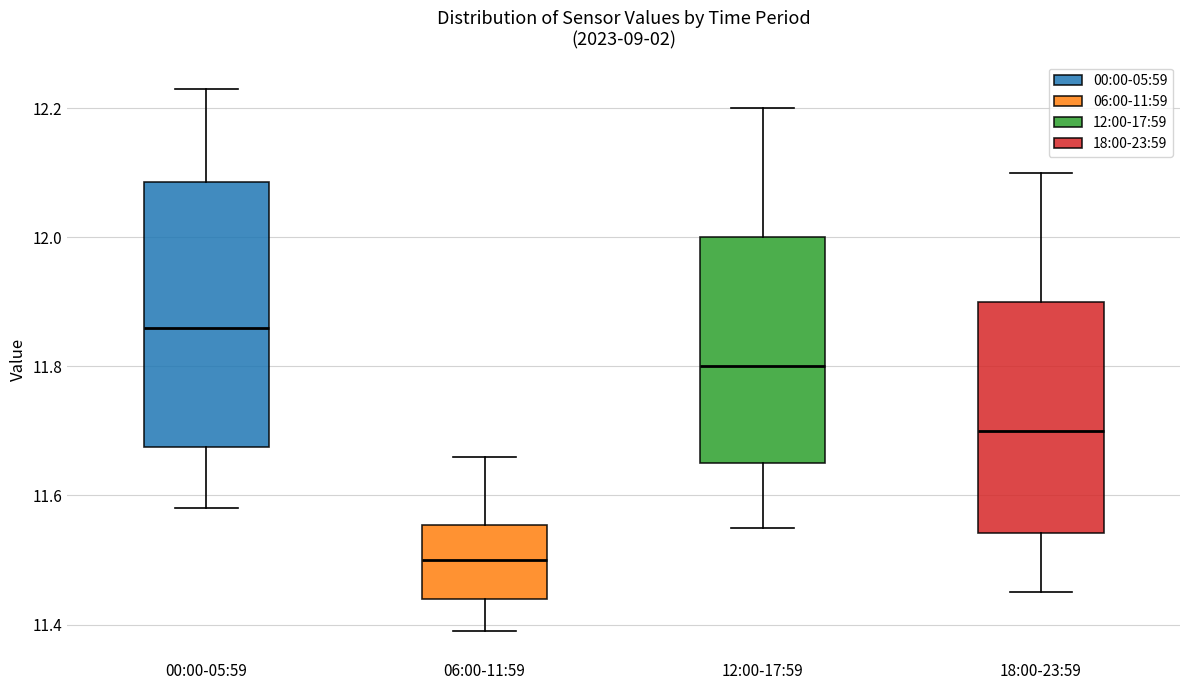

Where does the median line of the box for 18:00-23:59 sit on the y-axis? The values are not printed on the chart, so give them approximately, as read against the axis.

11.70